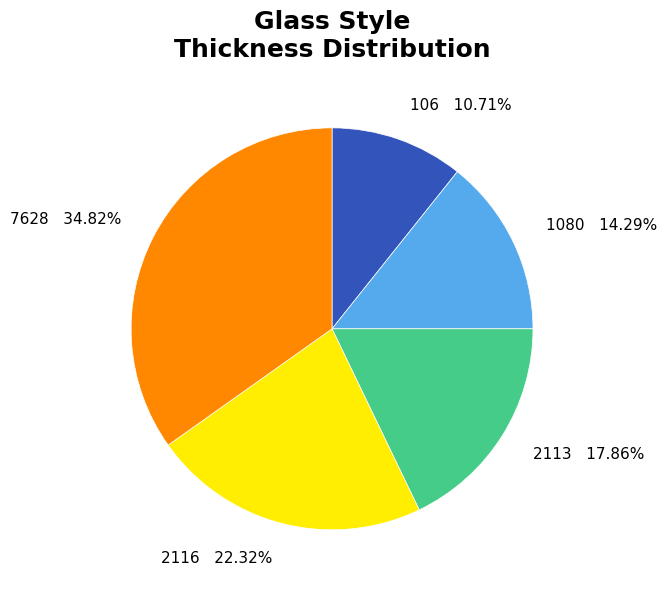

Which category has the biggest portion of the pie?

7628